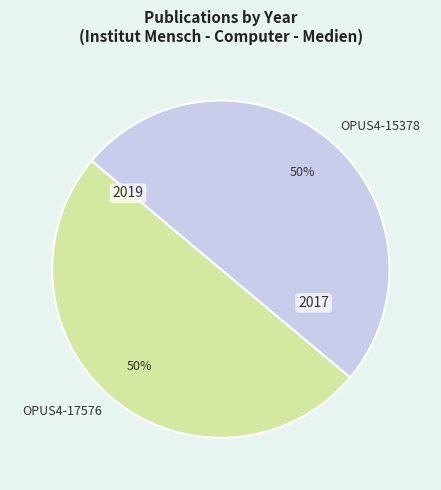

How many segments does this pie chart have?

2